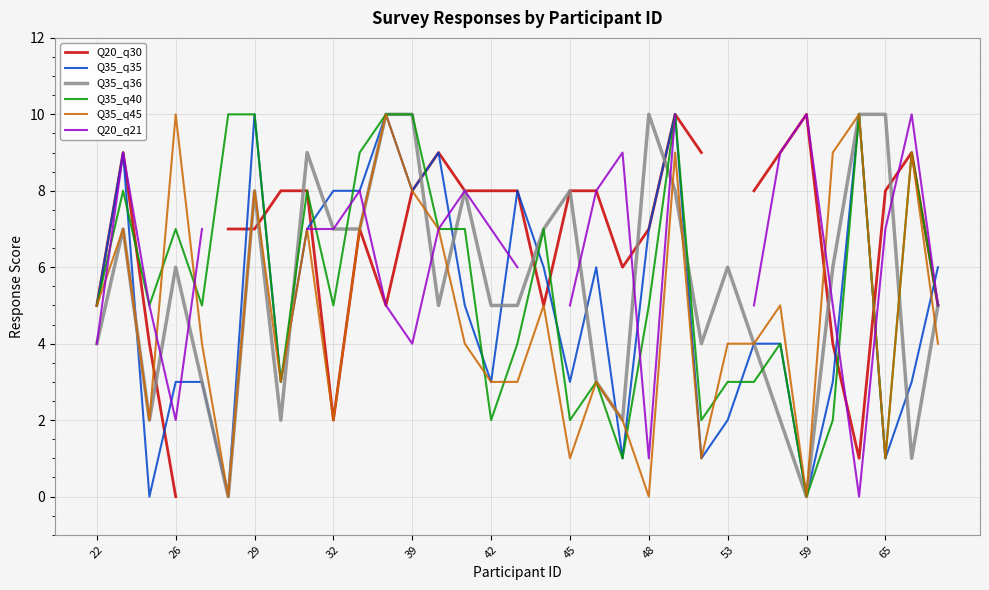

In Q35_q40, how many points are lower than both neighbors (excluding endpoints)?

10